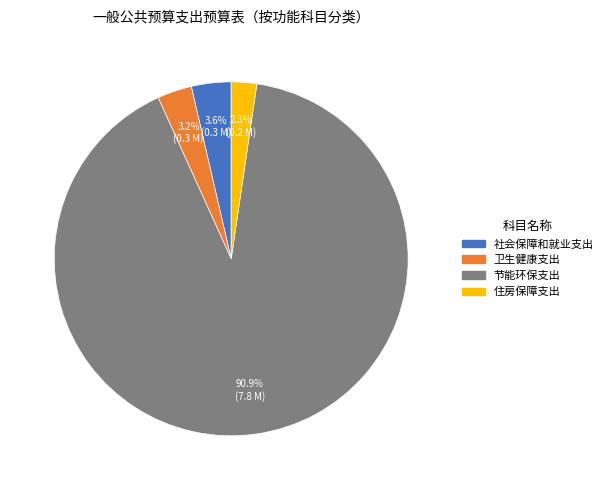

How many segments does this pie chart have?

4